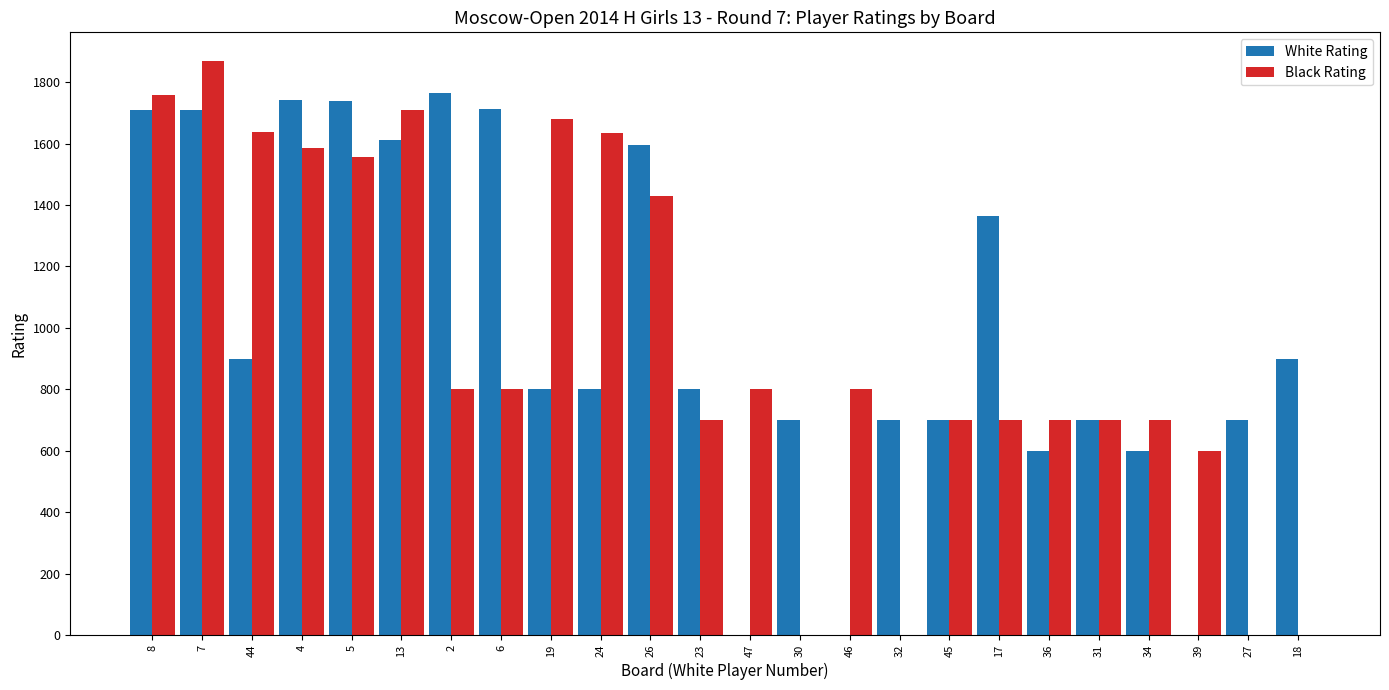

Is the value of White Rating at 46 greater than the value of Black Rating at 6?

No